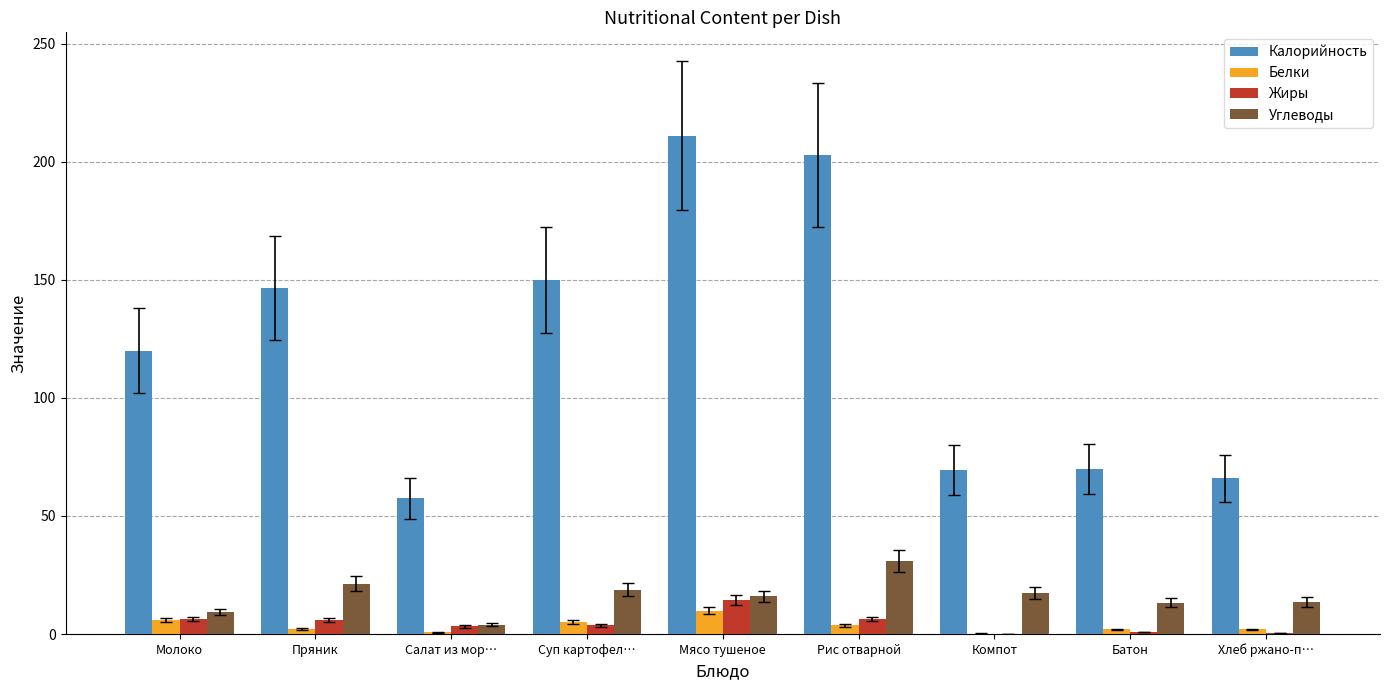

What is the spread (max minus min) of values at Рис отварной?

199.3